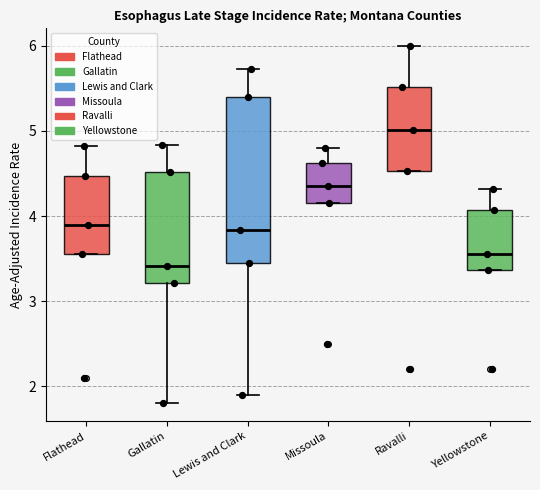

Which box's median line is the highest?

Ravalli